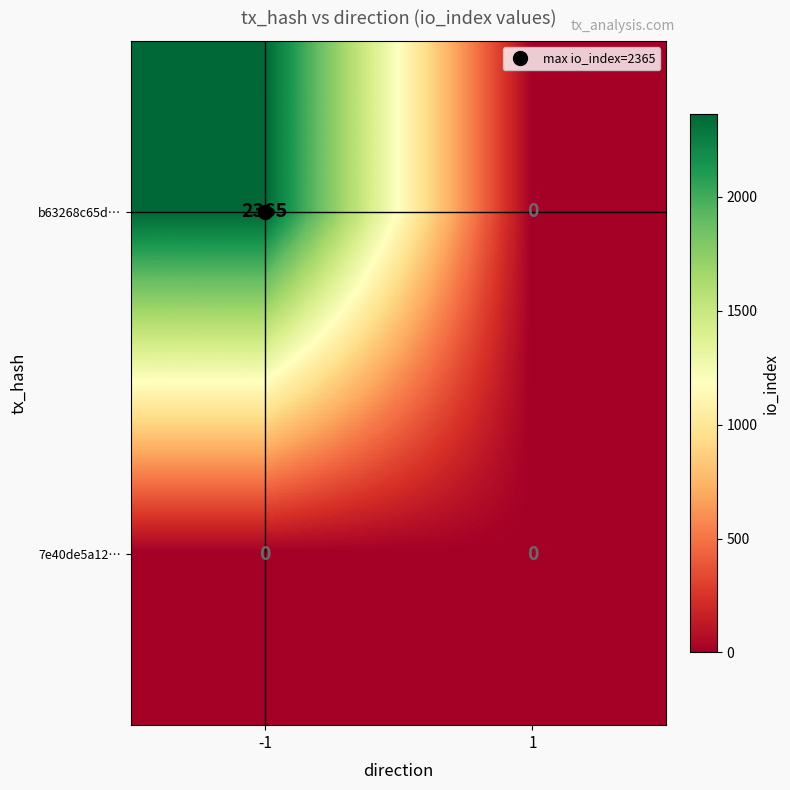

List the series in order of their peak value, highest first.

b63268c65d…, 7e40de5a12…